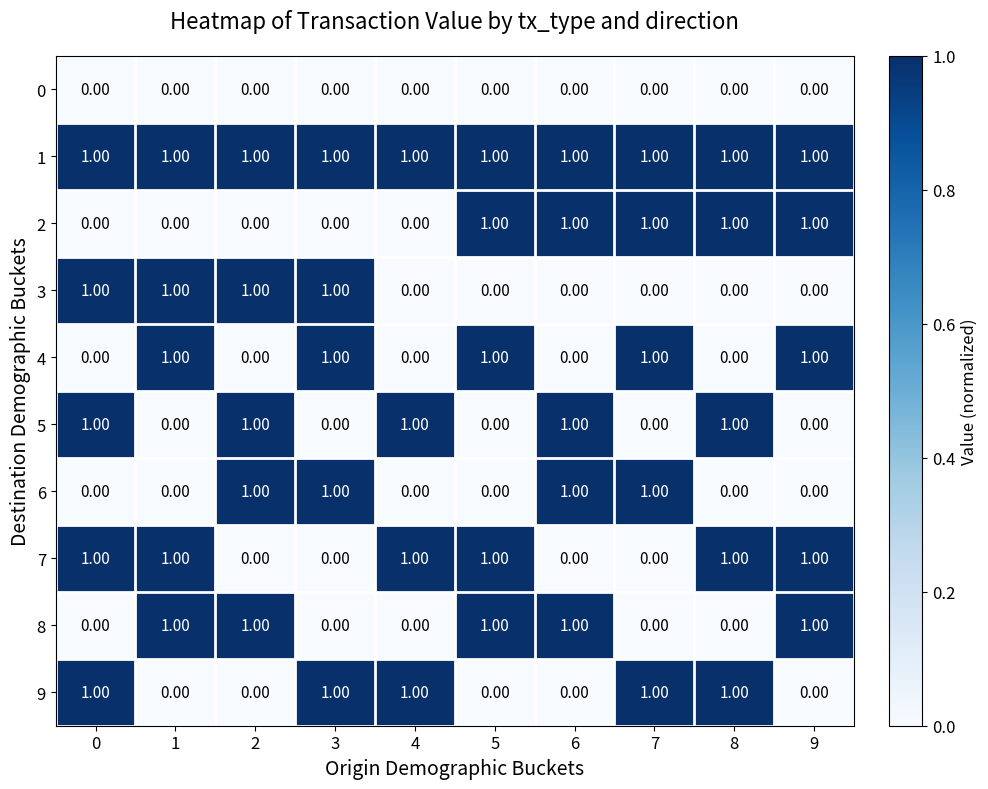

What is the total value across all series at 5?

5